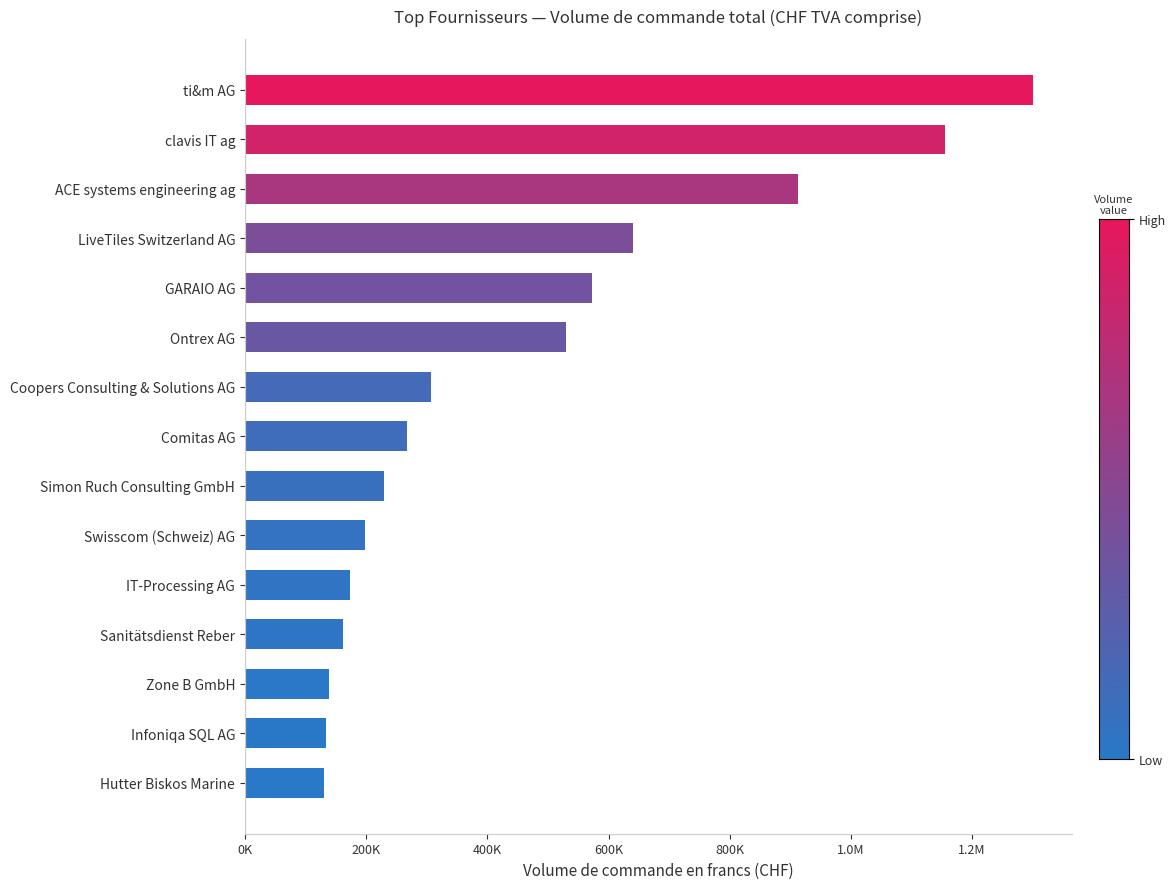

Are the bars horizontal?

Yes